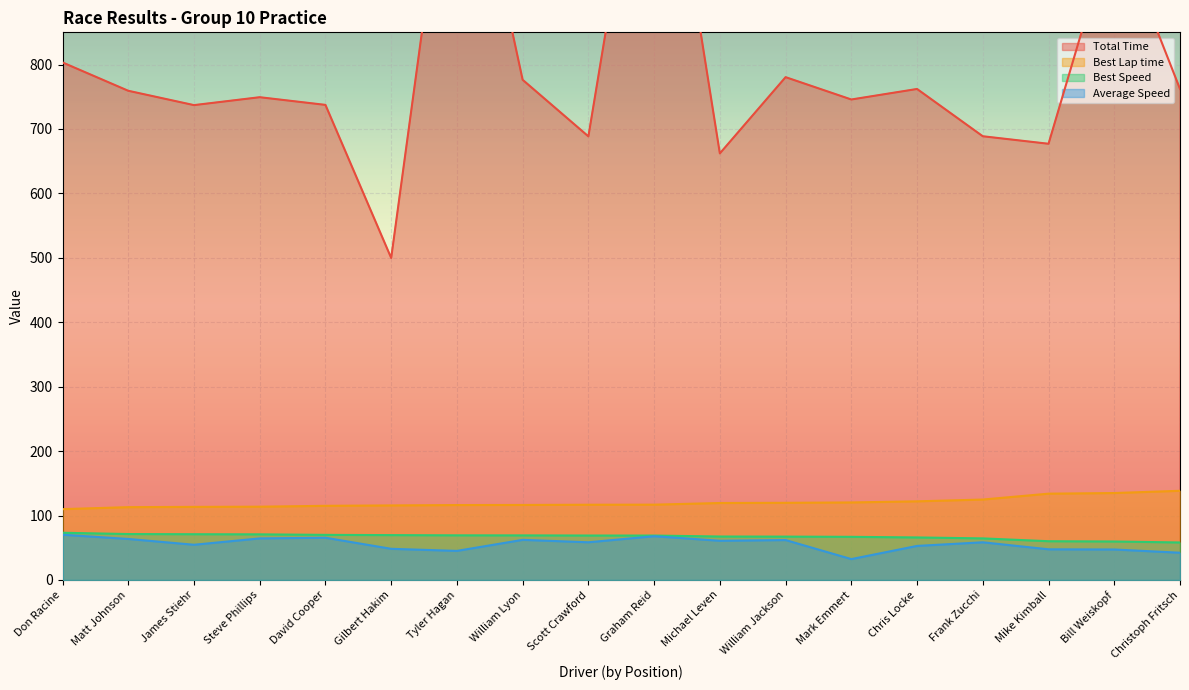

What value does the Best Lap time series have at Gilbert Hakim?

115.7